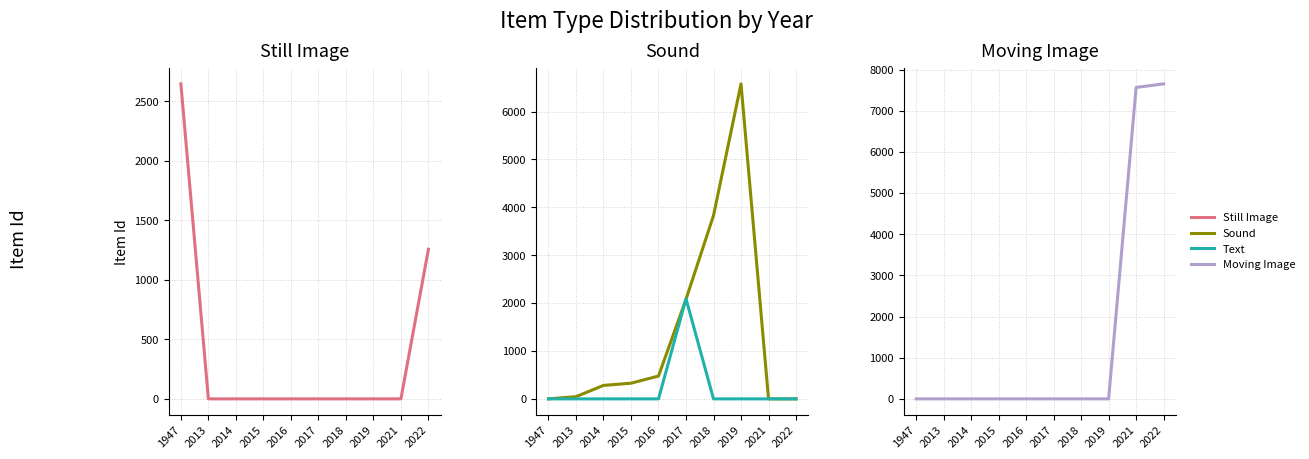

Which series has the widest spread of values?

Moving Image